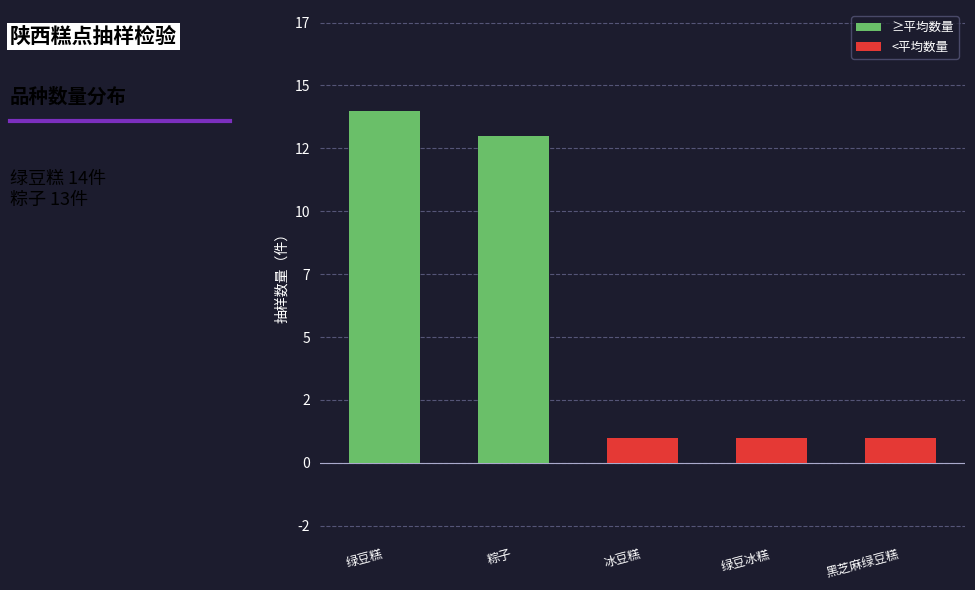

What is the greatest value displayed?

14